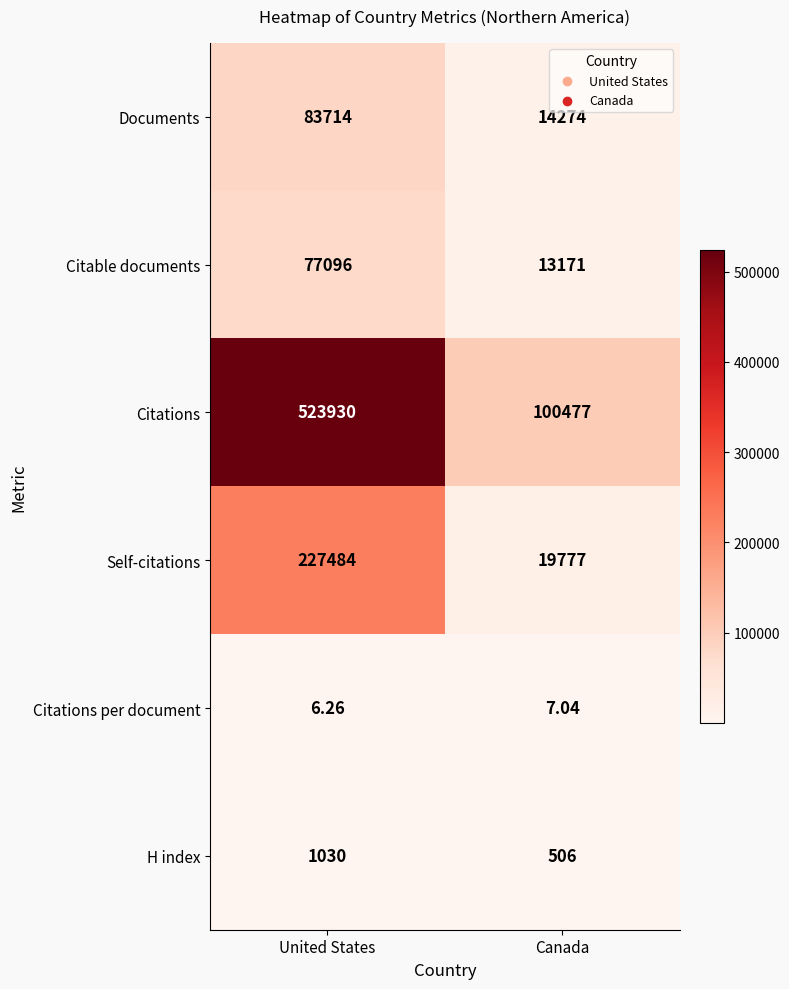

Which series has the largest total across all categories?

Citations